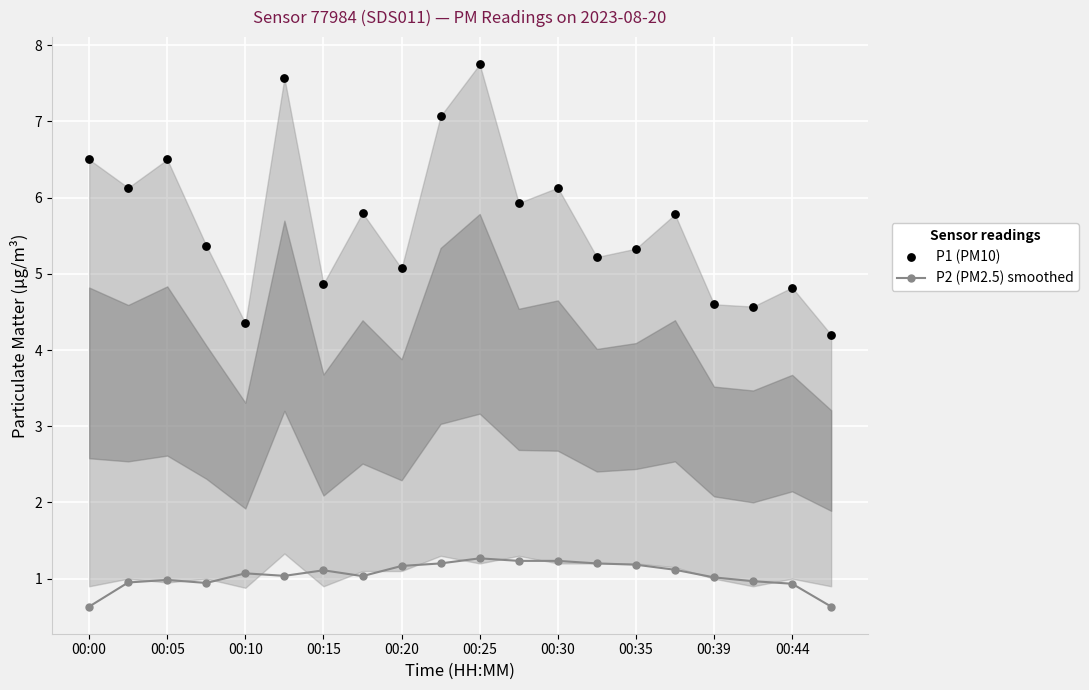

What is the minimum value for P2 (PM2.5) smoothed?

0.6